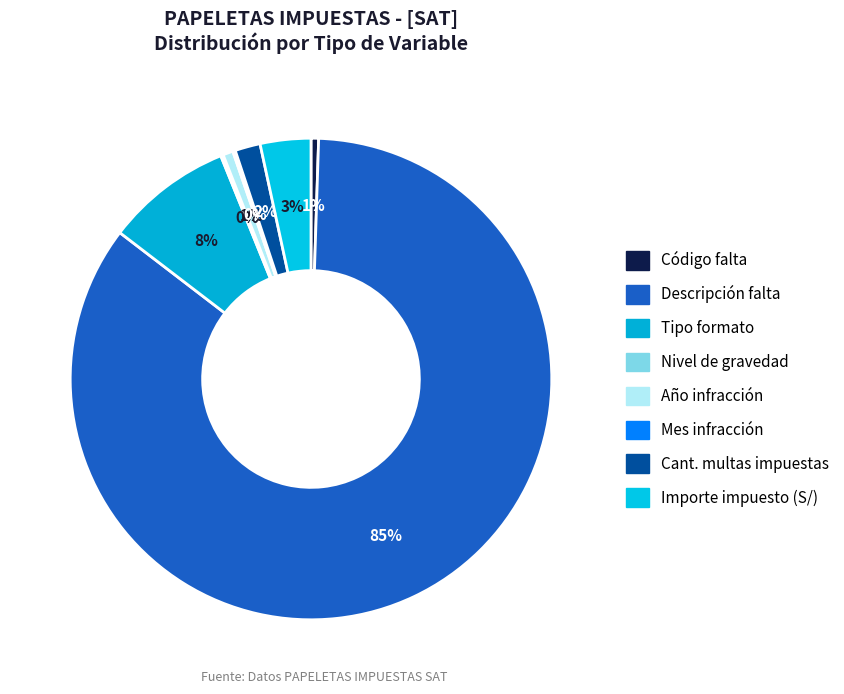

True or false: Tipo formato accounts for 1% of the total.

False